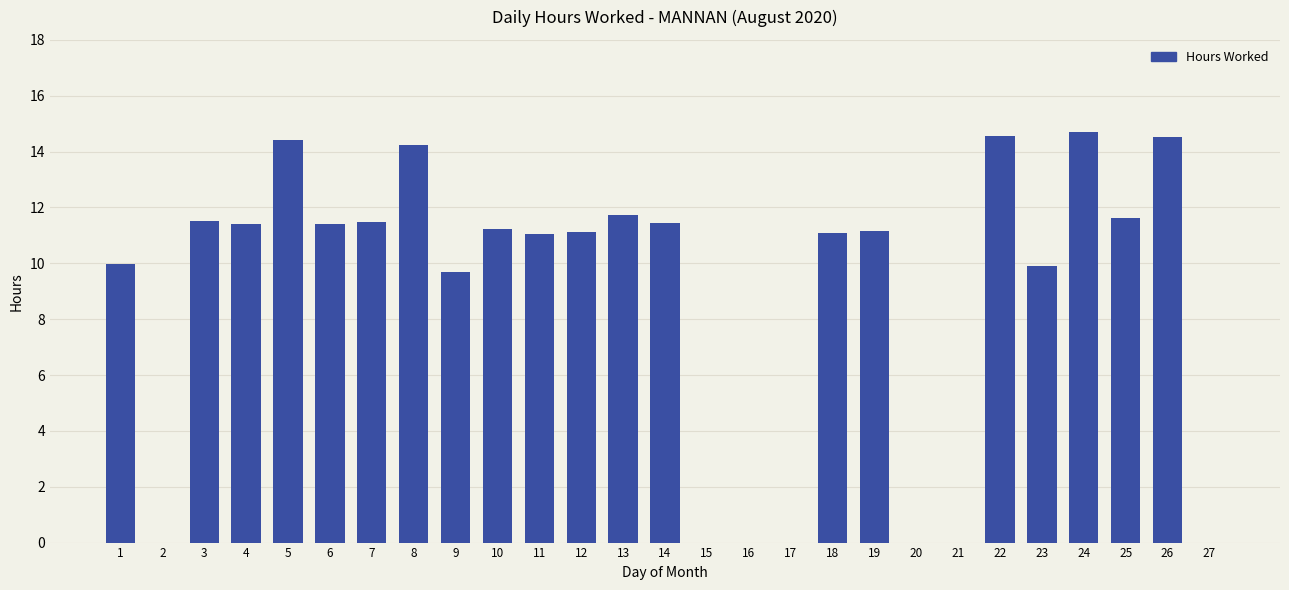

Which category has the highest value across all series?

24